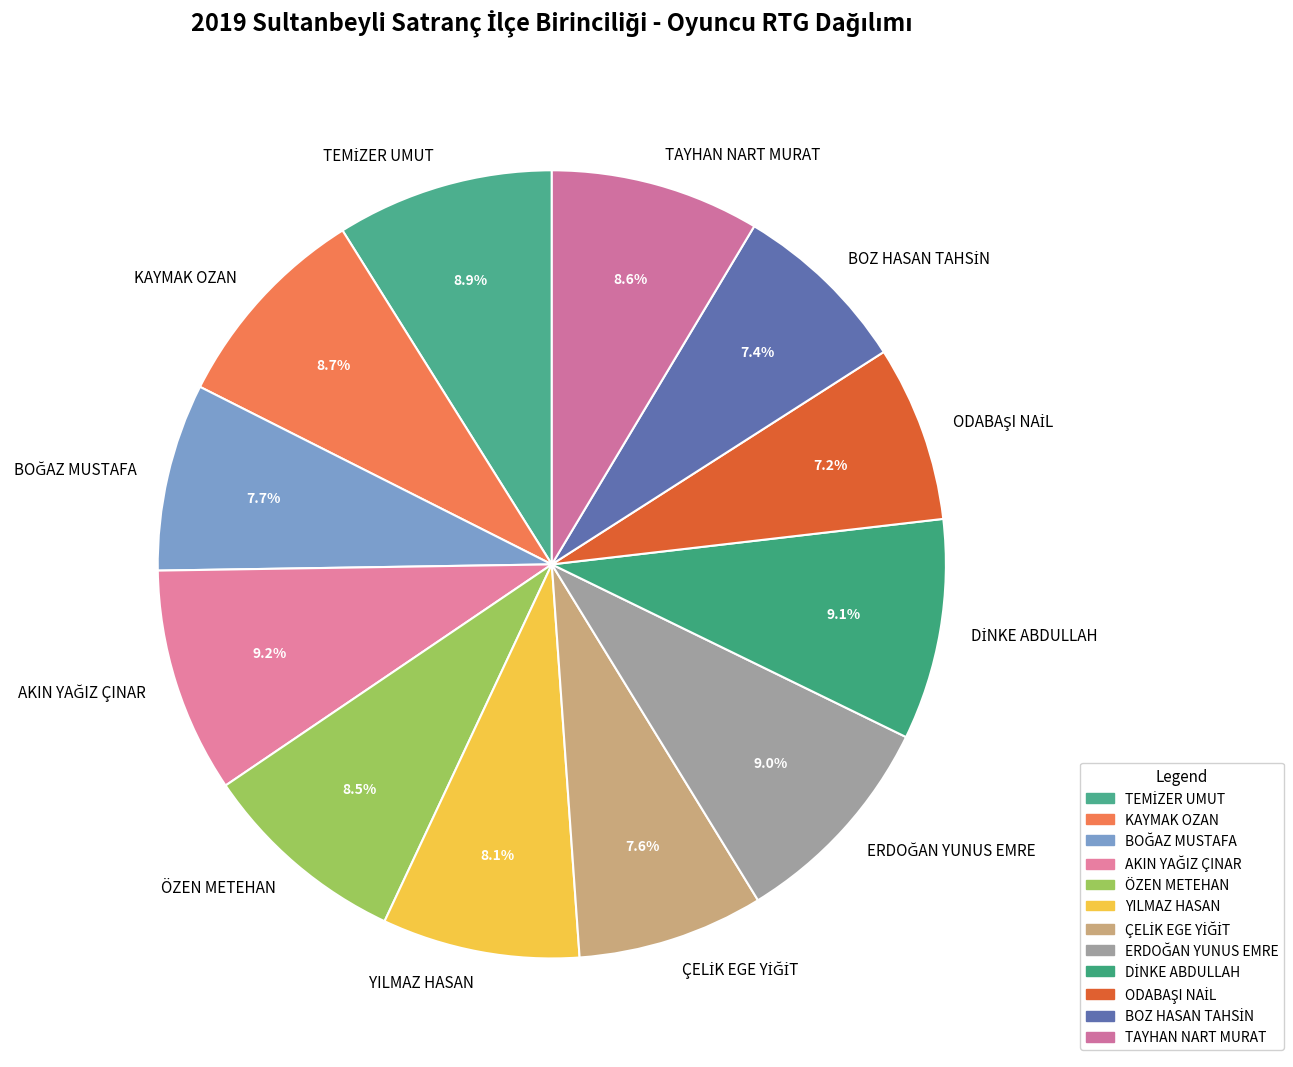

What percentage is NOT represented by ÖZEN METEHAN?

91.5%